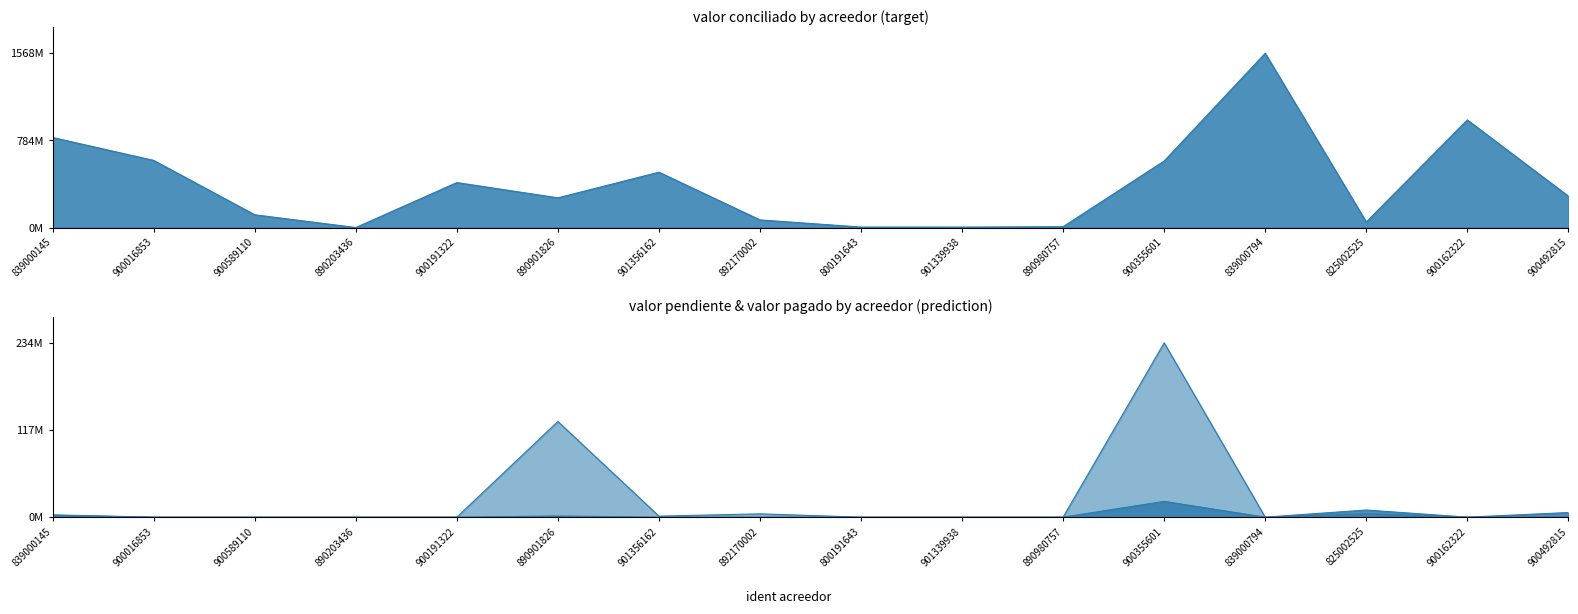

True or false: valor pendiente and valor pagado cross at least once.

False